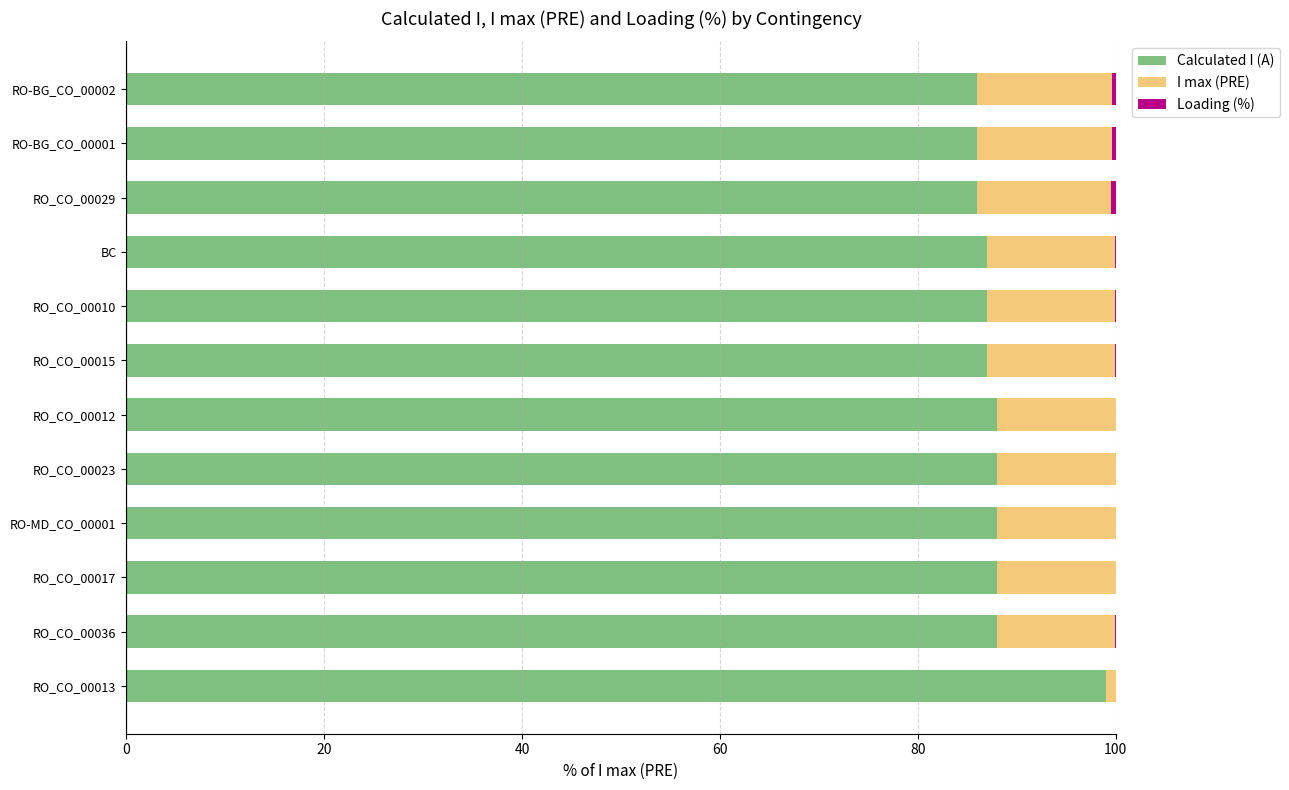

The value of Calculated I (A) at RO_CO_00036 is 118.9. True or false?

False